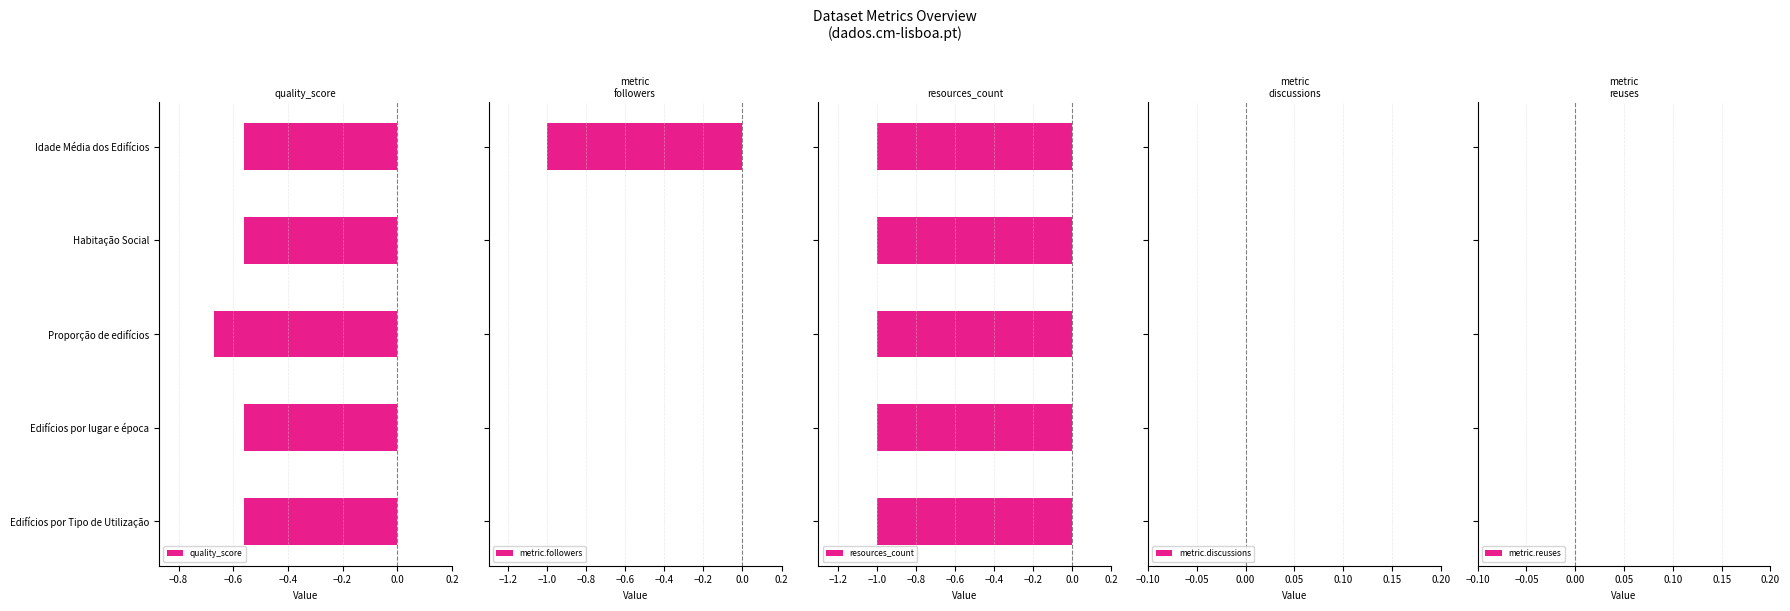

Which series has the largest range (max minus min)?

metric.followers